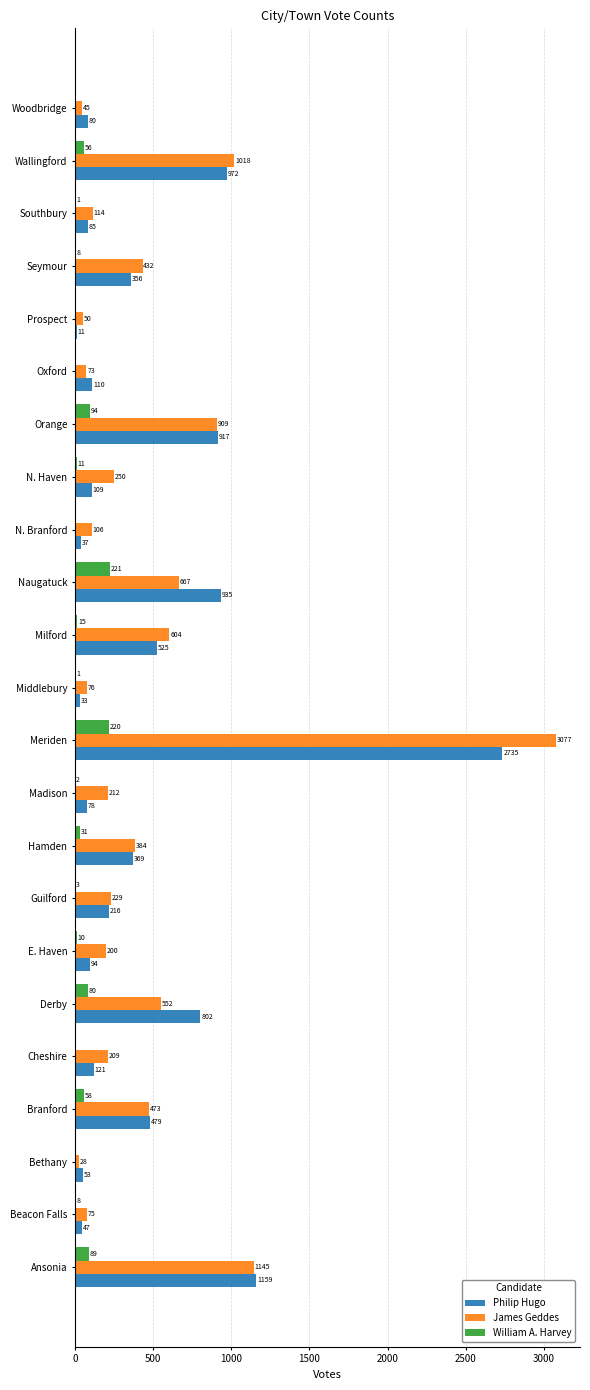

Is the value of James Geddes at Cheshire greater than the value of Philip Hugo at Hamden?

No